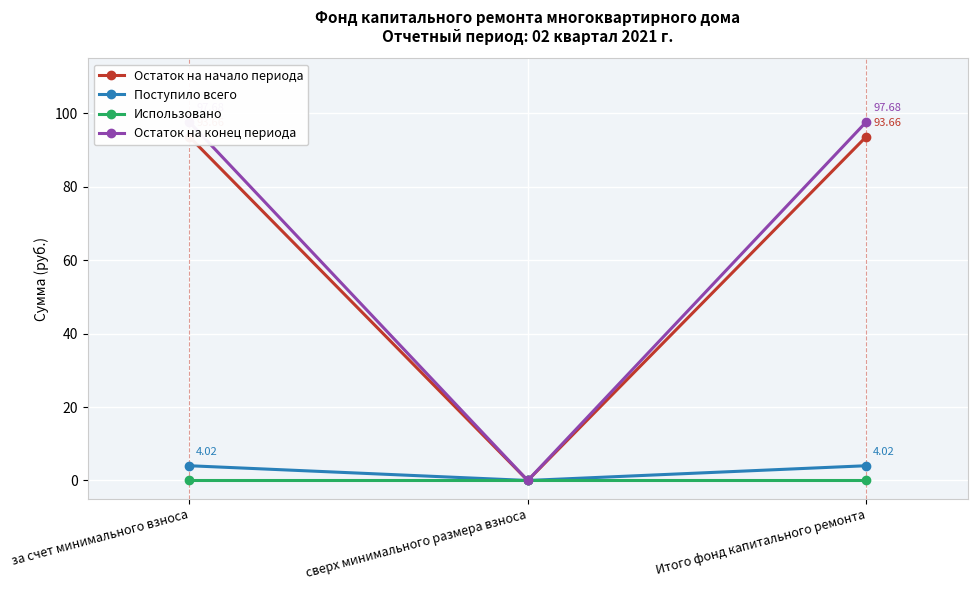

How many lines are shown in the chart?

4